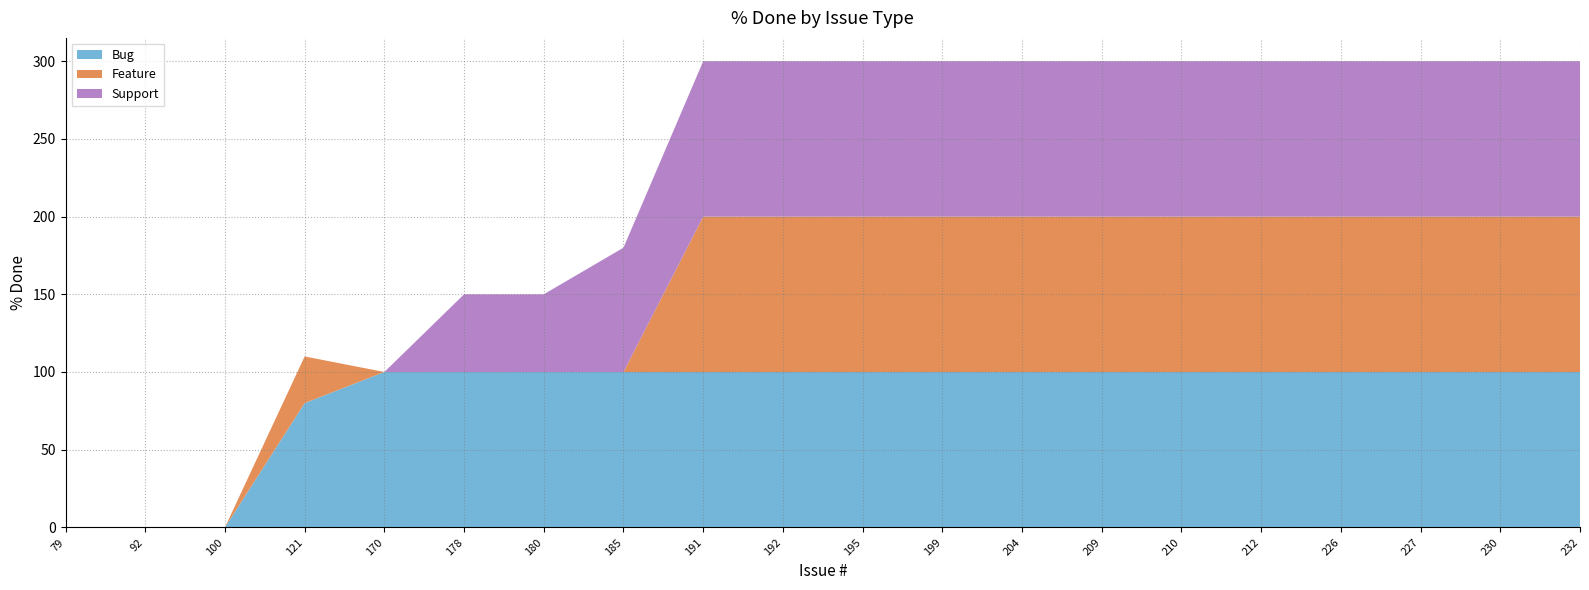

Reading left to right, extract all data points from this chart.

Bug: 79=0	92=0	100=0	121=80	170=100	178=100	180=100	185=100	191=100	192=100	195=100	199=100	204=100	209=100	210=100	212=100	226=100	227=100	230=100	232=100
Feature: 79=0	92=0	100=0	121=30	170=0	178=0	180=0	185=0	191=100	192=100	195=100	199=100	204=100	209=100	210=100	212=100	226=100	227=100	230=100	232=100
Support: 79=0	92=0	100=0	121=0	170=0	178=50	180=50	185=80	191=100	192=100	195=100	199=100	204=100	209=100	210=100	212=100	226=100	227=100	230=100	232=100